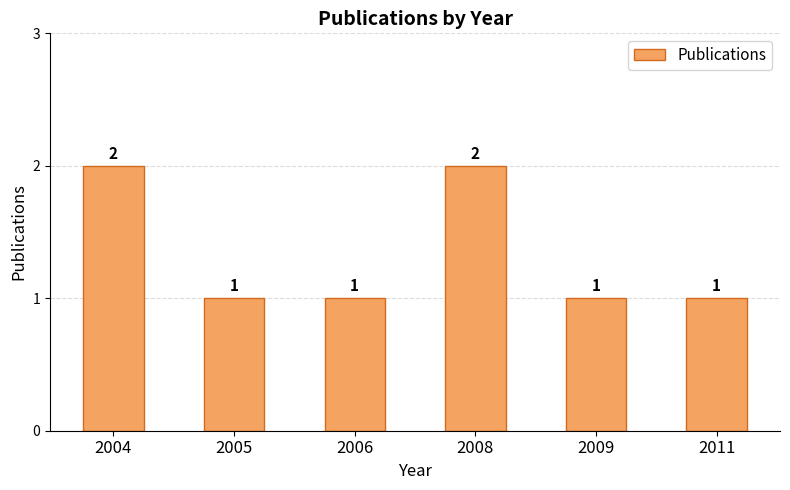

Reading right to left, transcribe all the data shown in this chart.

2011=1	2009=1	2008=2	2006=1	2005=1	2004=2